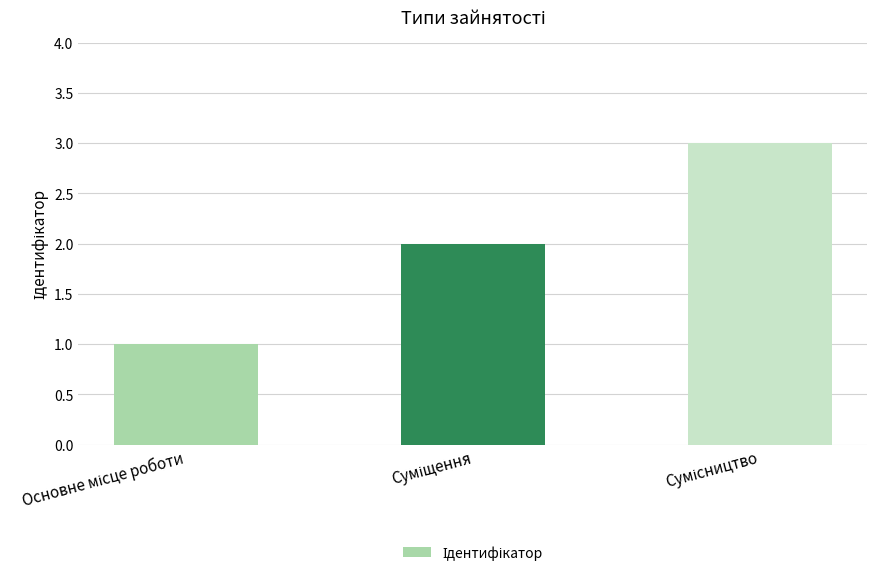

What is the sum of all values?

6